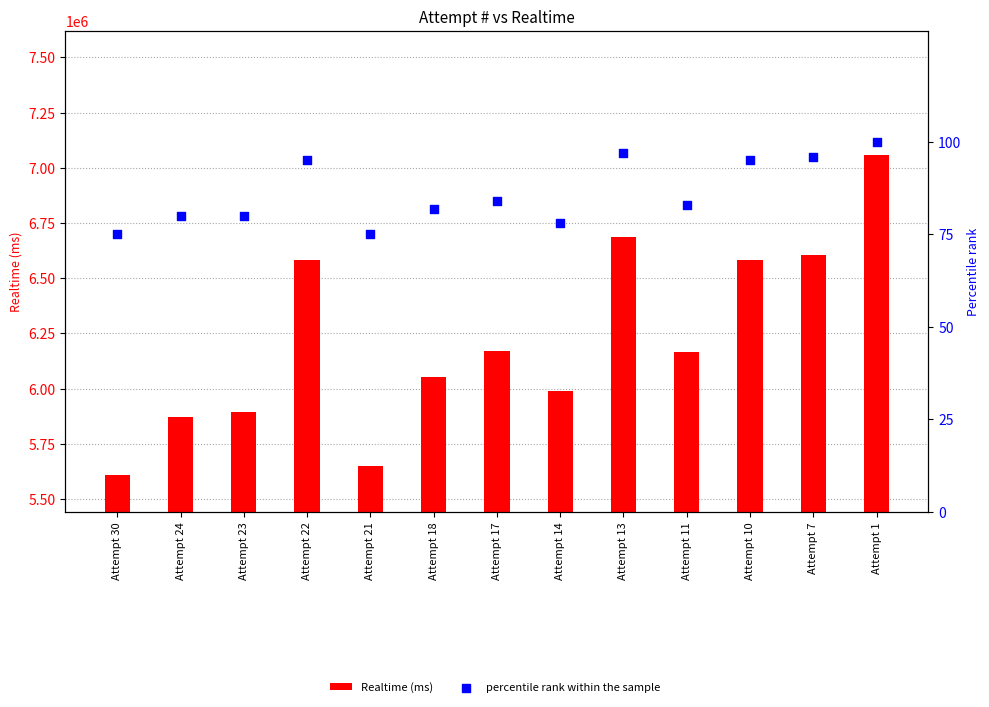

Is the value of Realtime (ms) at Attempt 23 greater than the value of percentile rank within the sample at Attempt 17?

Yes